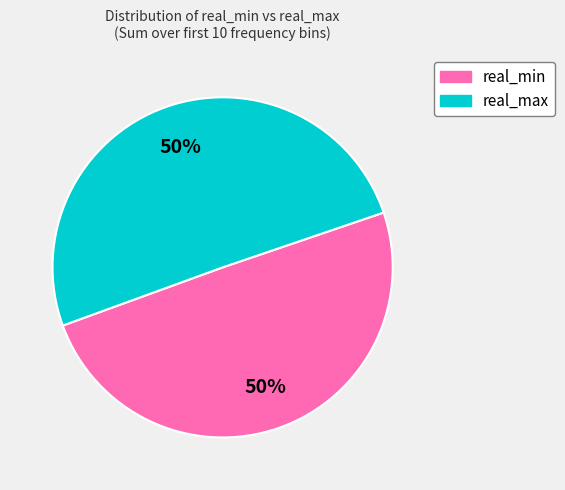

To the nearest percent, what is the average slice percentage?

50%